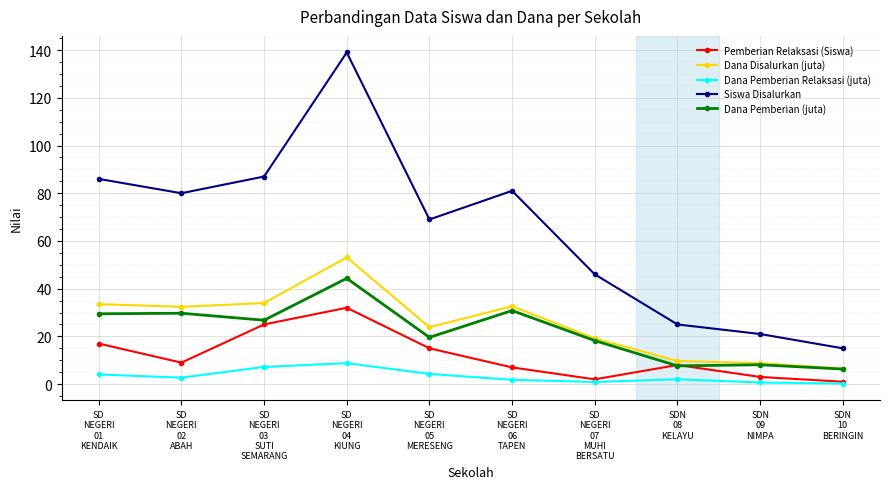

True or false: Dana Pemberian Relaksasi (juta) has a value of 2.6 at SD
NEGERI
04
KIUNG.

False